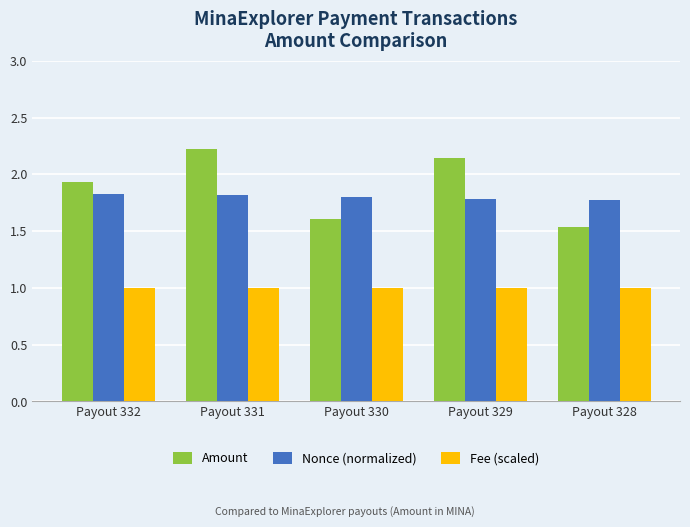

What is the total value across all series at Payout 330?

4.4